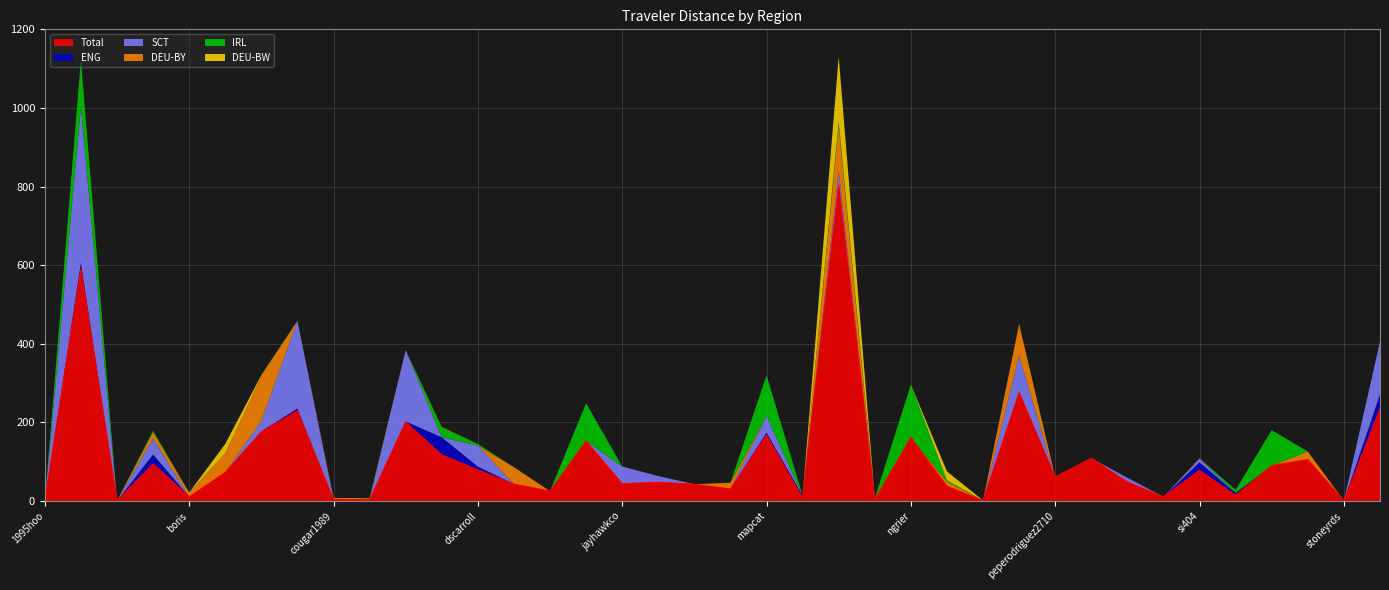

Rank the series at niels from highest to lowest value.

Total, DEU-BW, DEU-BY, IRL, ENG, SCT